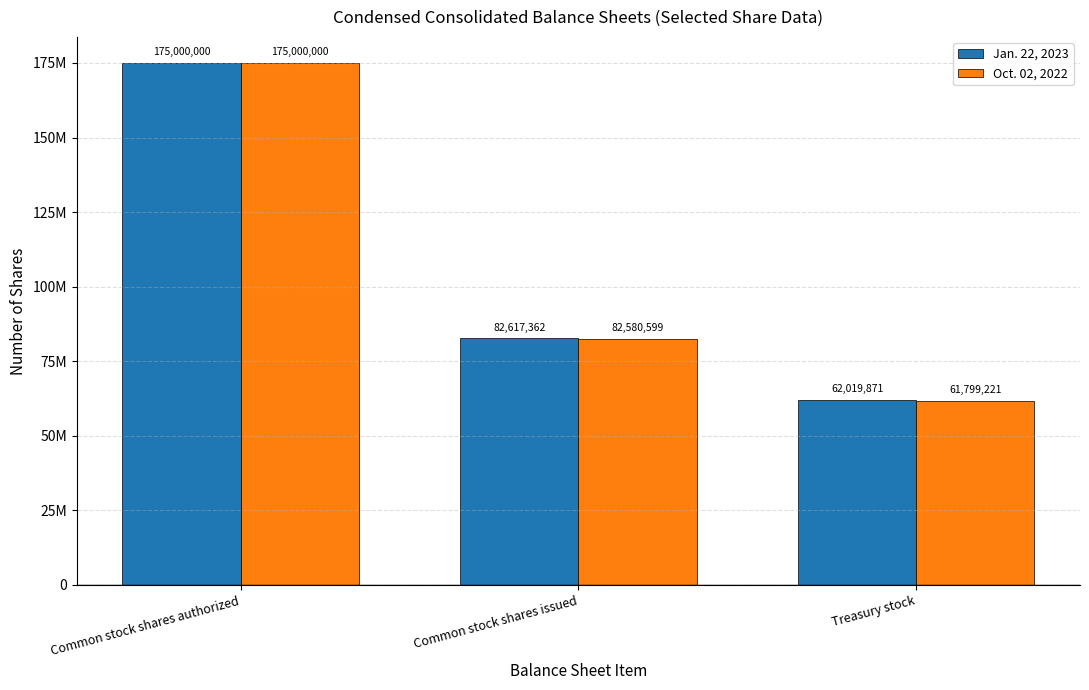

Which category has the lowest value across all series?

Treasury stock